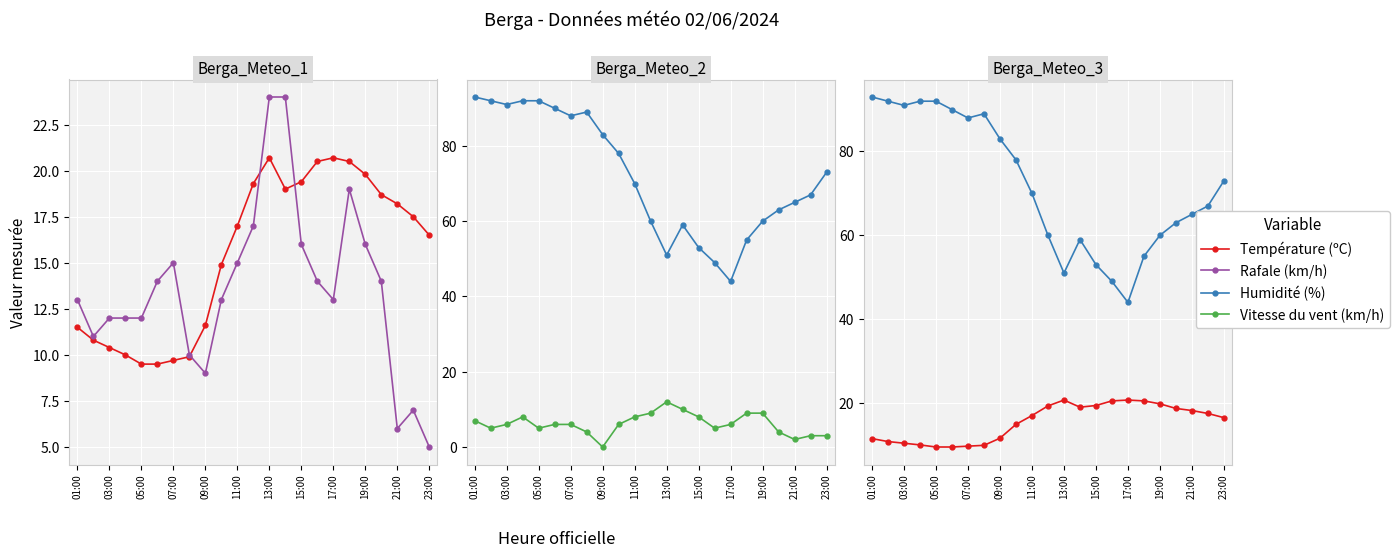

Reading left to right, list all the values displayed in this chart.

Température (ºC): 11.5	10.8	10.4	10.0	9.5	9.5	9.7	9.9	11.6	14.9	17.0	19.3	20.7	19.0	19.4	20.5	20.7	20.5	19.8	18.7	18.2	17.5	16.5
Rafale (km/h): 13.0	11.0	12.0	12.0	12.0	14.0	15.0	10.0	9.0	13.0	15.0	17.0	24.0	24.0	16.0	14.0	13.0	19.0	16.0	14.0	6.0	7.0	5.0
Humidité (%): 93.0	92.0	91.0	92.0	92.0	90.0	88.0	89.0	83.0	78.0	70.0	60.0	51.0	59.0	53.0	49.0	44.0	55.0	60.0	63.0	65.0	67.0	73.0
Vitesse du vent (km/h): 7.0	5.0	6.0	8.0	5.0	6.0	6.0	4.0	0.0	6.0	8.0	9.0	12.0	10.0	8.0	5.0	6.0	9.0	9.0	4.0	2.0	3.0	3.0